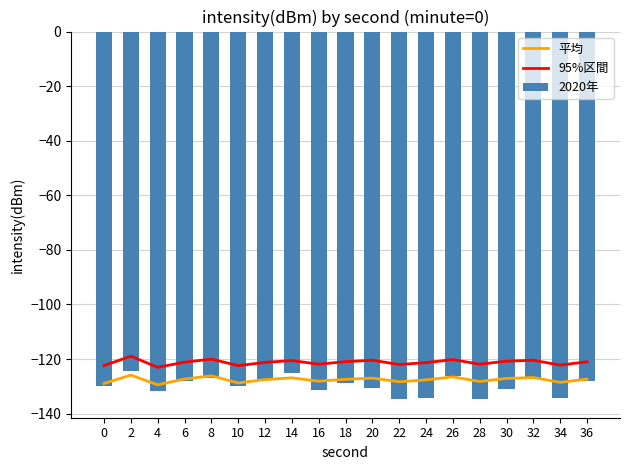

What is the value of the 2020年 bar at the 16th from the left?

-131.1